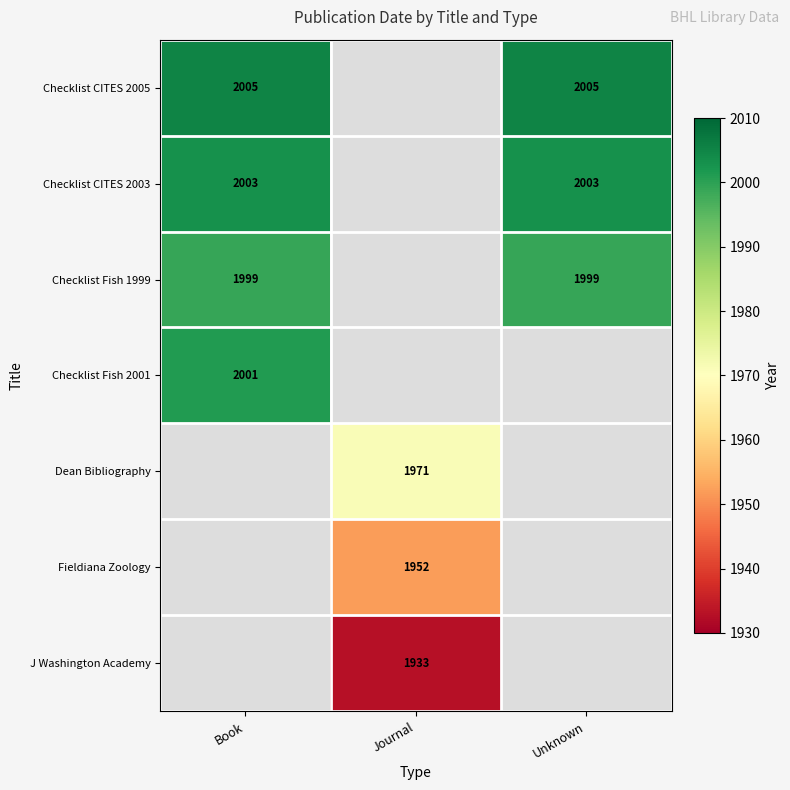

What is the minimum value shown in the chart?

1933.0